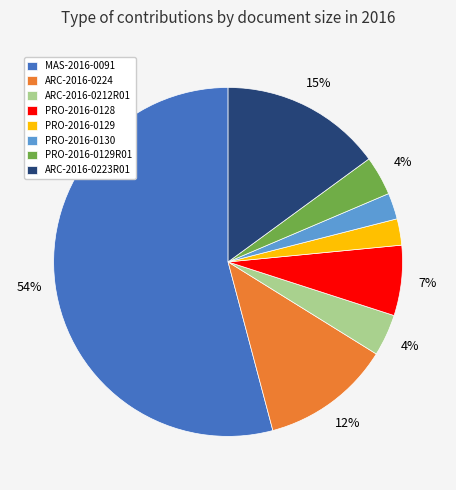

To the nearest percent, what is the combined percentage of PRO-2016-0130 and ARC-2016-0223R01?

17%